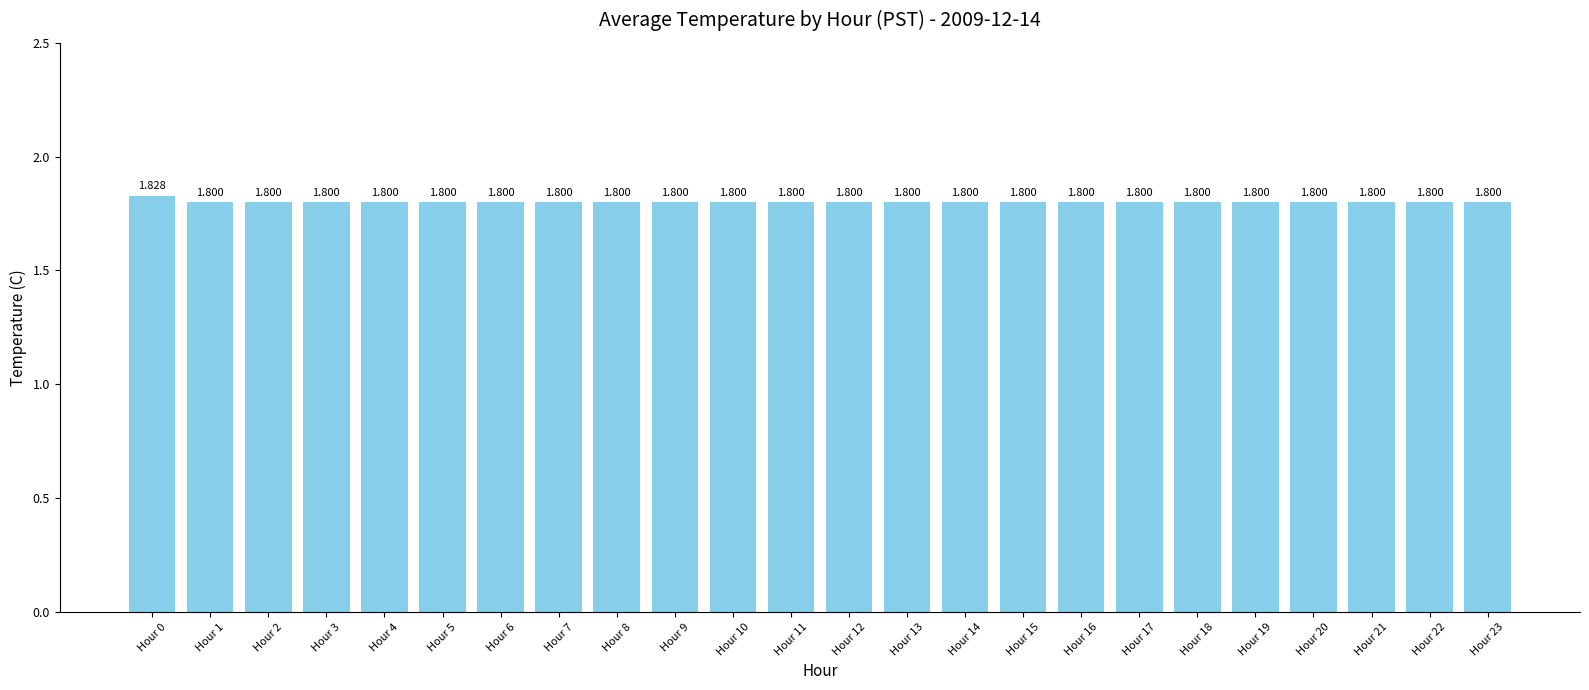

List the labels in order of value, largest first.

Hour 0, Hour 1, Hour 2, Hour 3, Hour 4, Hour 5, Hour 6, Hour 7, Hour 8, Hour 9, Hour 10, Hour 11, Hour 12, Hour 13, Hour 14, Hour 15, Hour 16, Hour 17, Hour 18, Hour 19, Hour 20, Hour 21, Hour 22, Hour 23